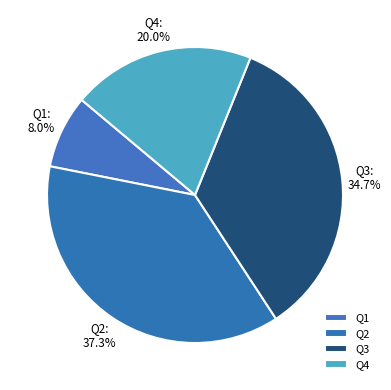

To the nearest percent, what percentage of the pie is Q1?

8%